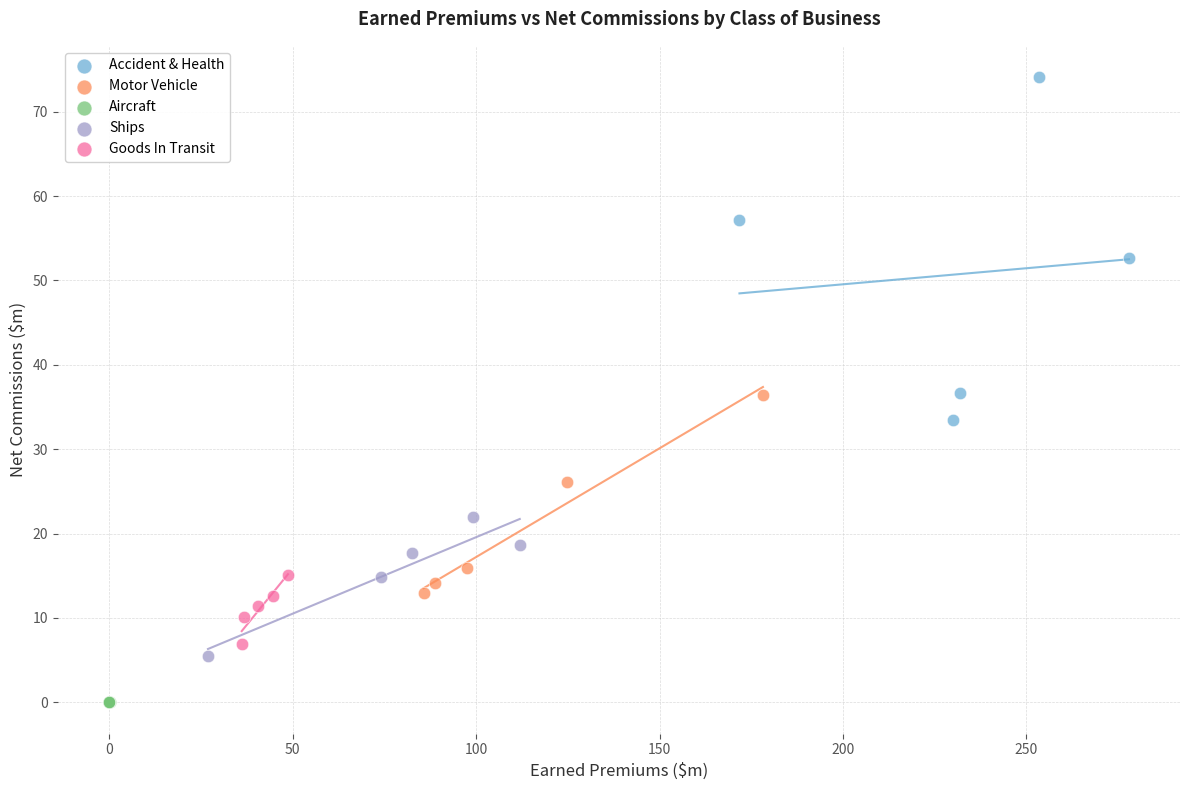

What are all the series names shown in the legend?

Accident & Health, Motor Vehicle, Aircraft, Ships, Goods In Transit